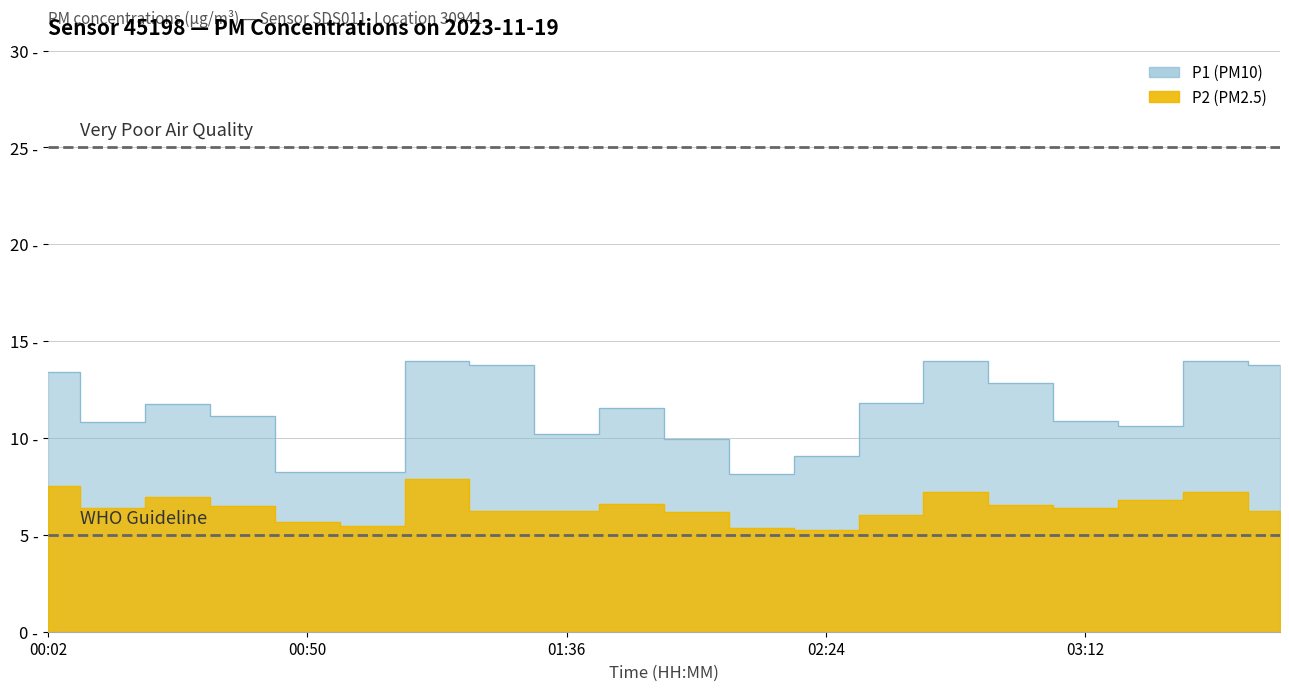

Does the chart have visible grid lines?

Yes